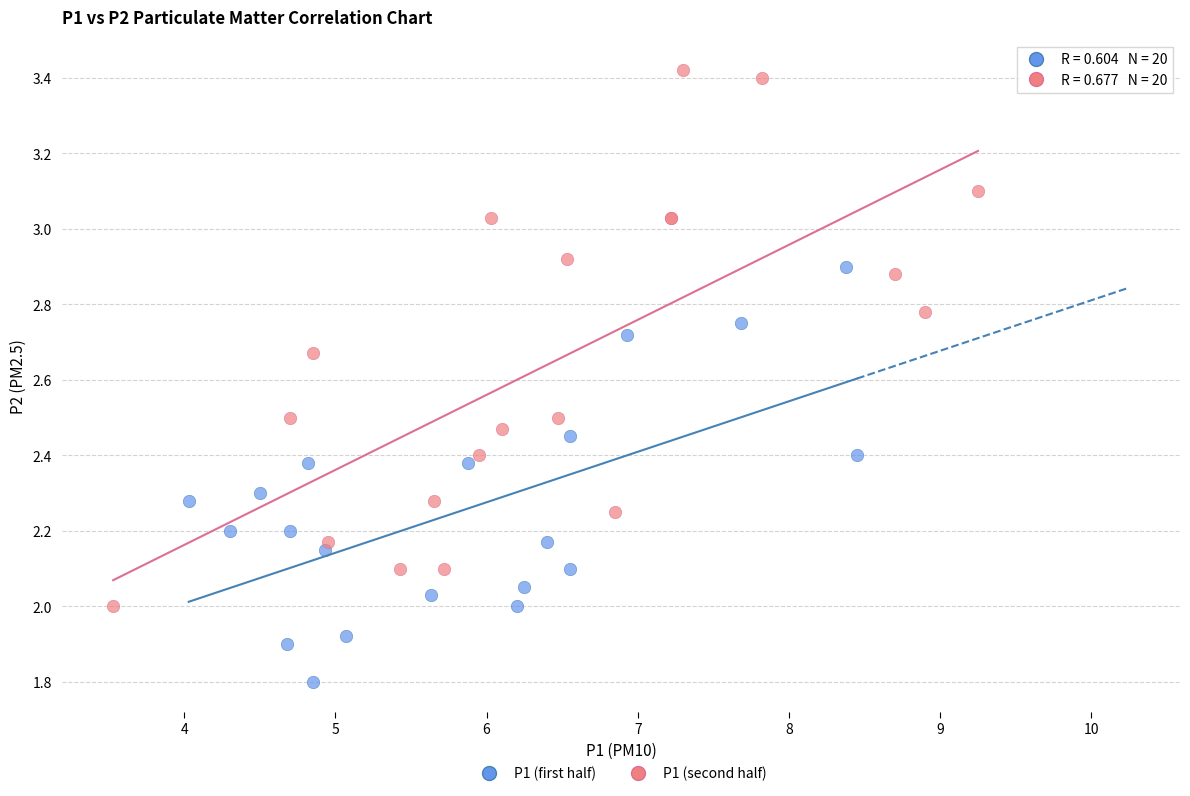

Which series has the widest spread of Y values?

P1 (second half)